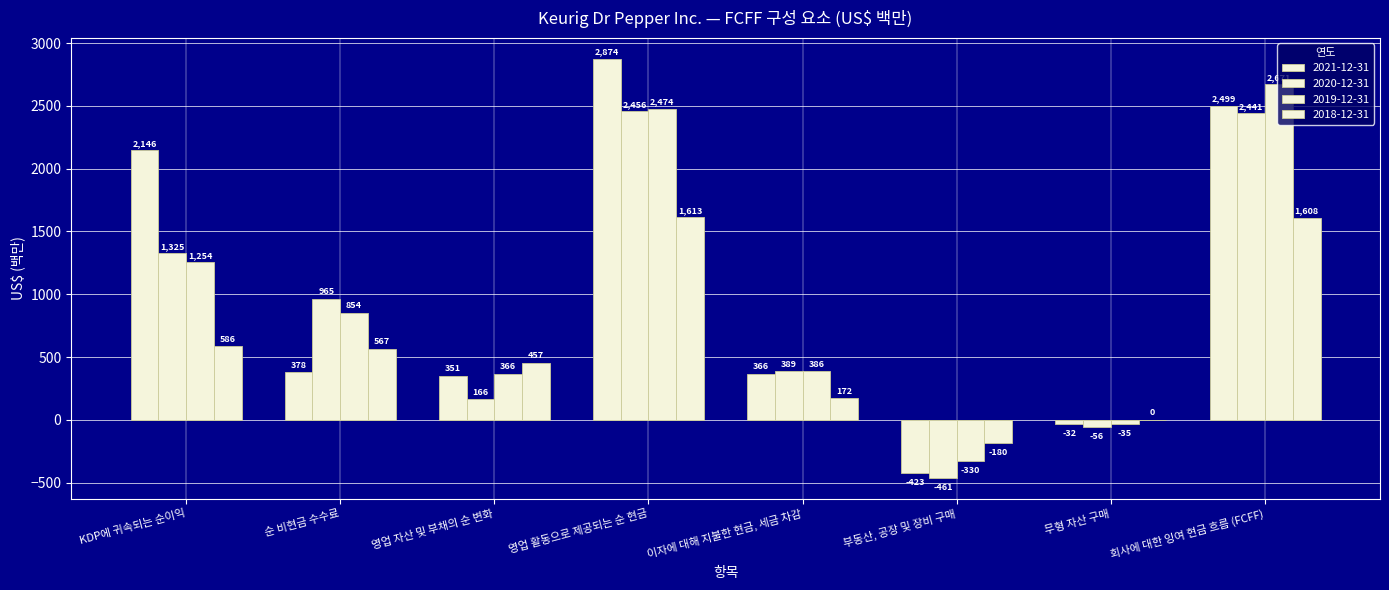

What is the difference between the 2018-12-31 values at KDP에 귀속되는 순이익 and 무형 자산 구매?

586